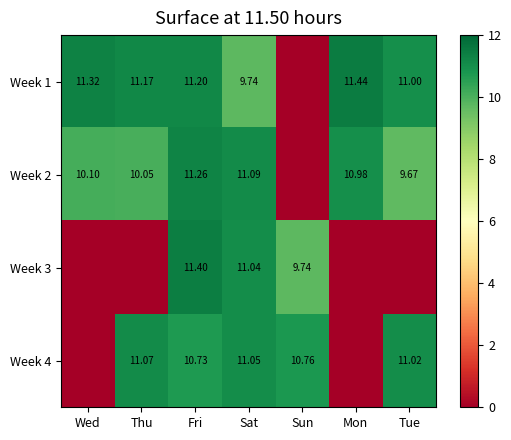

Is the value of Week 2 at Mon greater than the value of Week 1 at Wed?

No